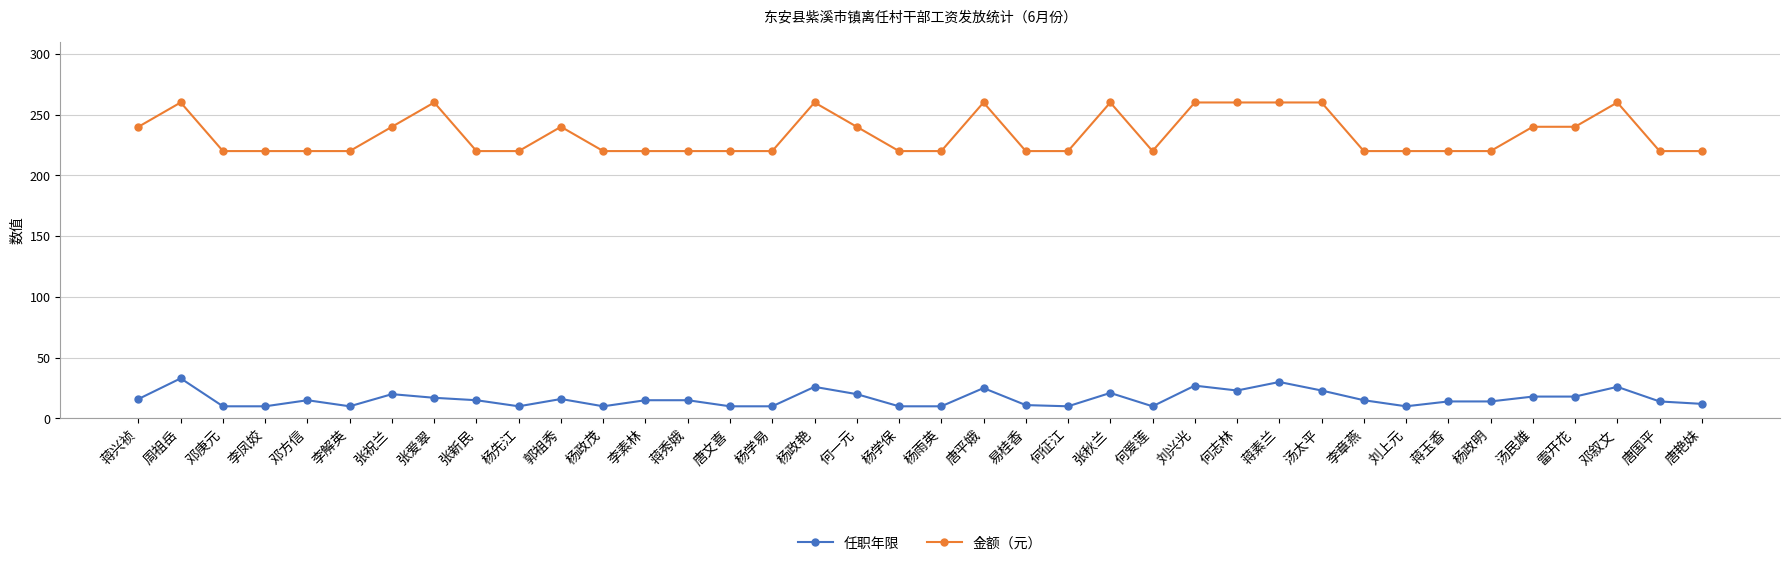

What is the difference between the highest and lowest values at 李解英?

210